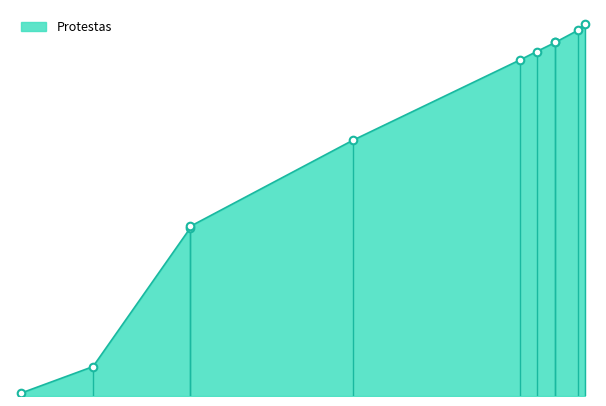

Approximately how many times larger is the value at 2024-04-17 compared to 2017-11-17?

2.2